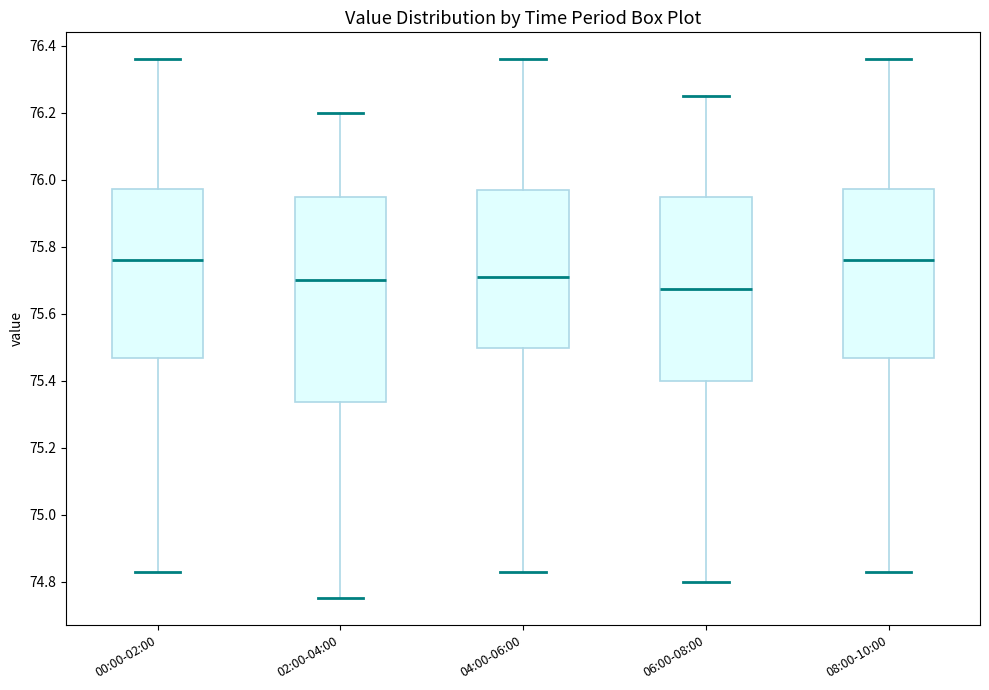

Where is the upper edge of the box for 00:00-02:00 on the y-axis? The values are not printed on the chart, so give them approximately, as read against the axis.

75.98